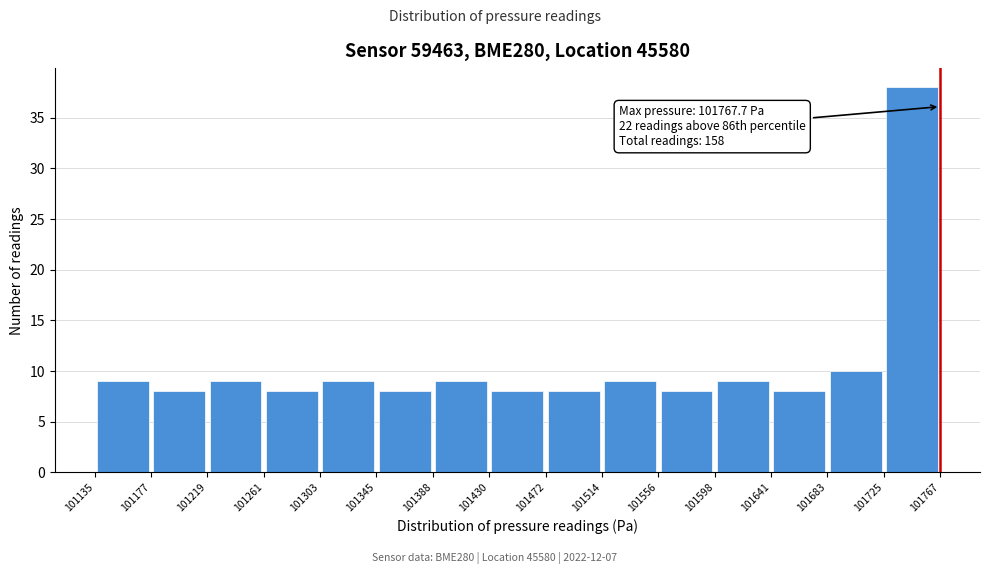

Which range on the x-axis has the tallest bar?

101725 to 101767